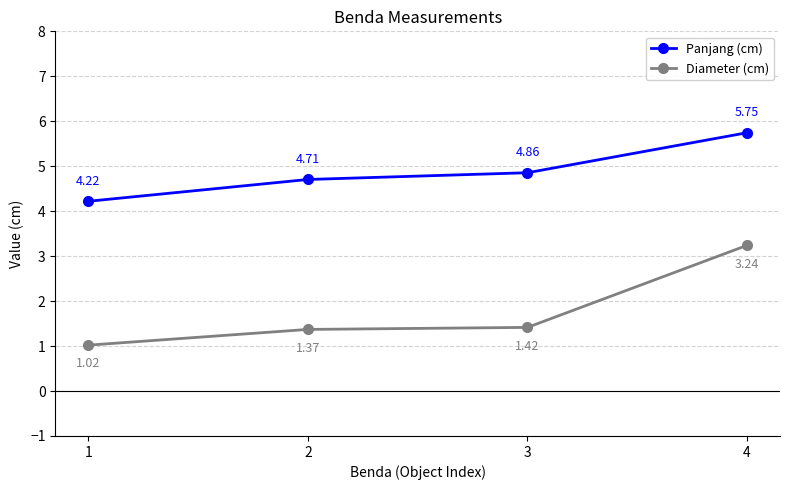

Does the chart have visible grid lines?

Yes